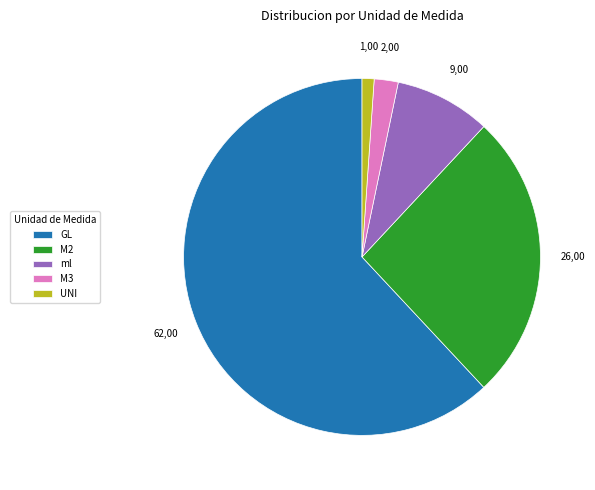

Is there any slice that represents more than half of the pie?

Yes